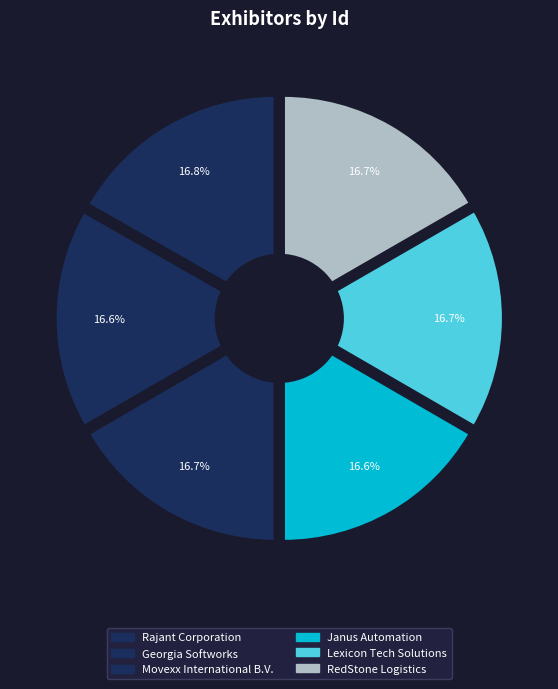

Does Rajant Corporation account for over 50% of the chart?

No